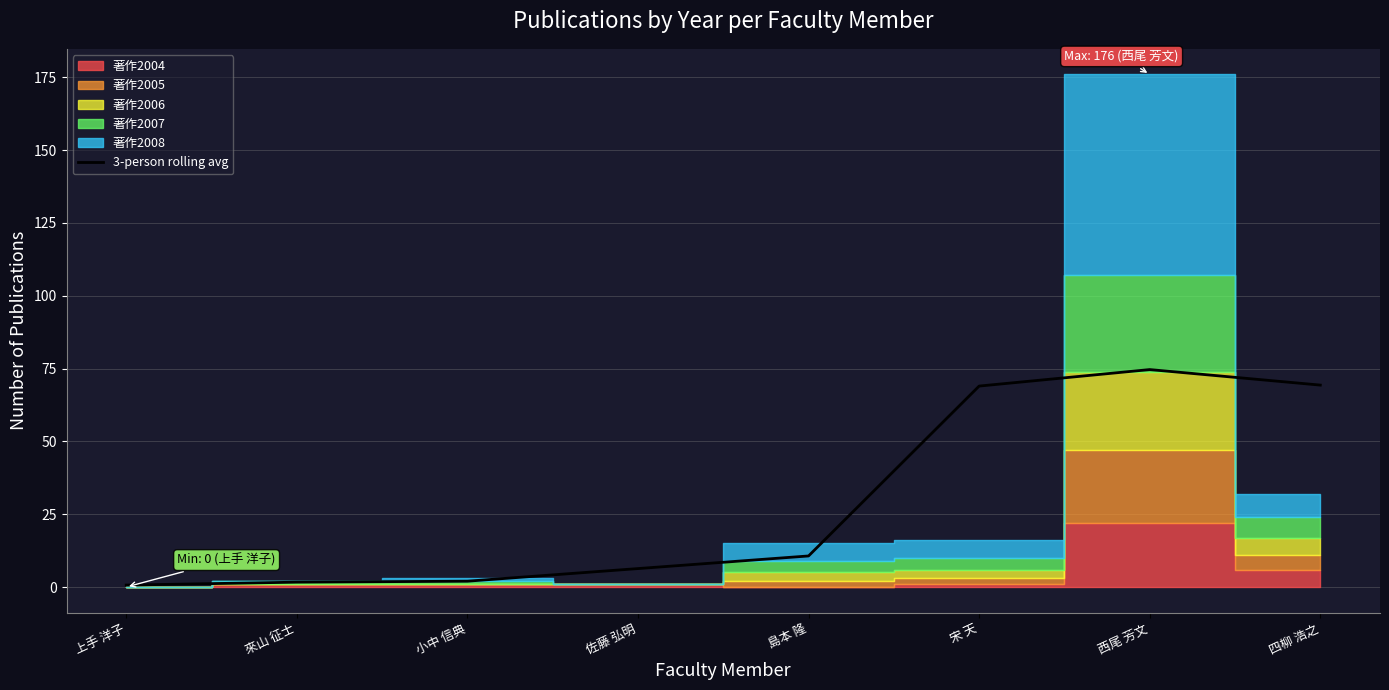

Reading right to left, what are all the values shown in this chart?

四柳 浩之=69.3	西尾 芳文=74.7	宋 天=69.0	島本 隆=10.7	佐藤 弘明=6.3	小中 信典=2.0	來山 征士=1.7	上手 洋子=0.7